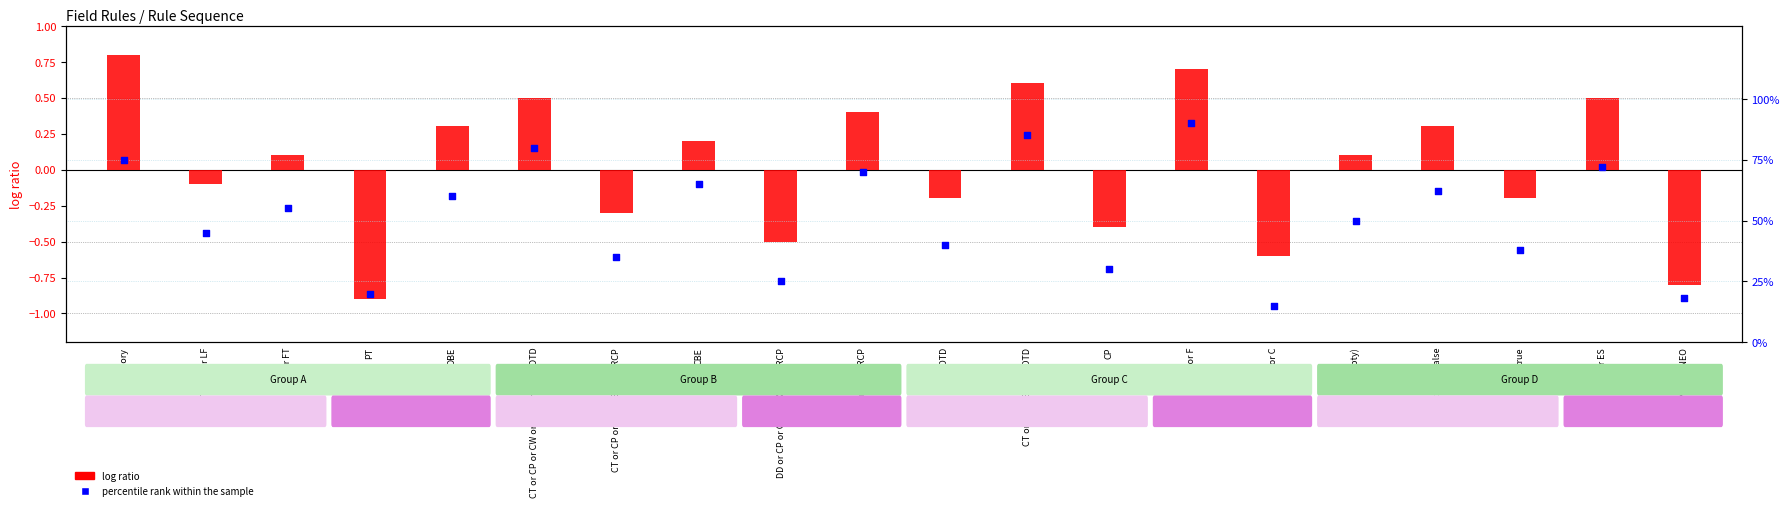

Which series reaches the minimum Y coordinate?

log ratio